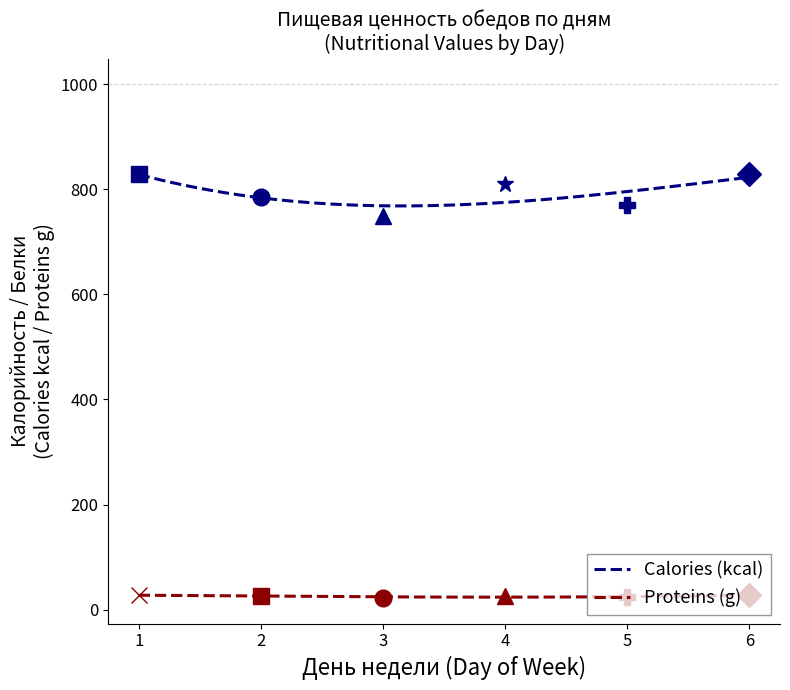

List the series in order of their peak value, highest first.

Calories (kcal), Proteins (g)